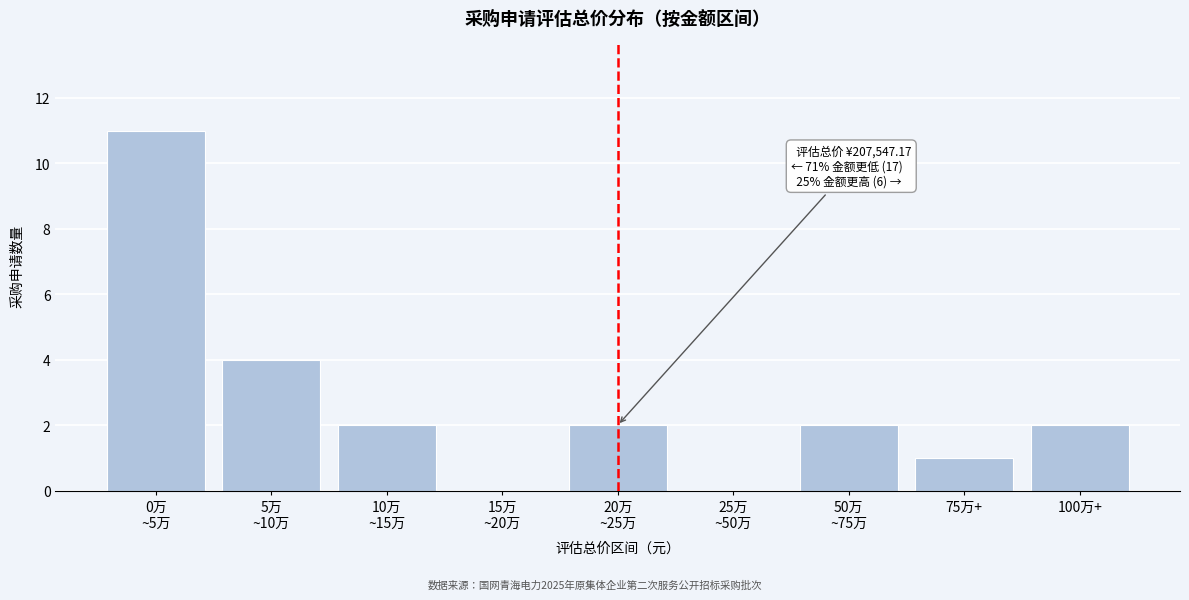

The value at 75万+ is 2. True or false?

False